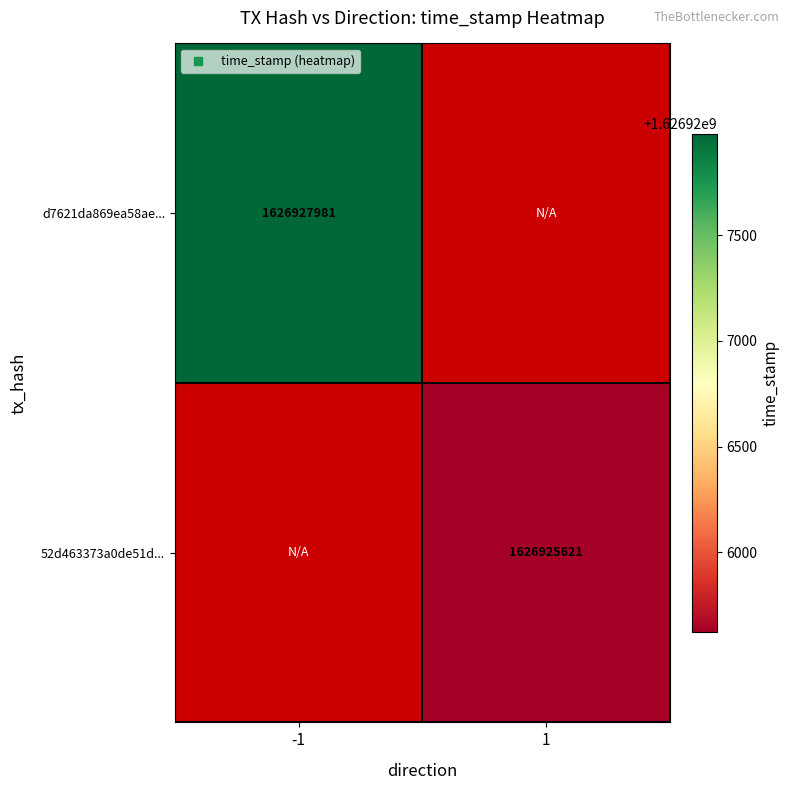

Is it true that d7621da869ea58ae... equals 1626927981.0 at -1?

True